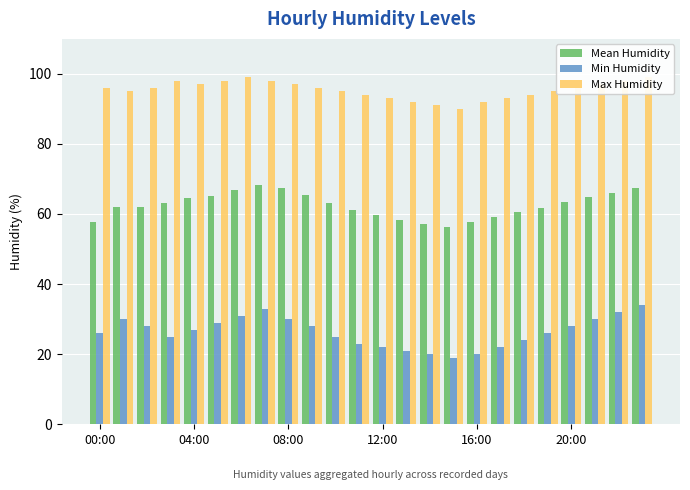

What is the value of the Mean Humidity bar at the 19th from the left?

60.5